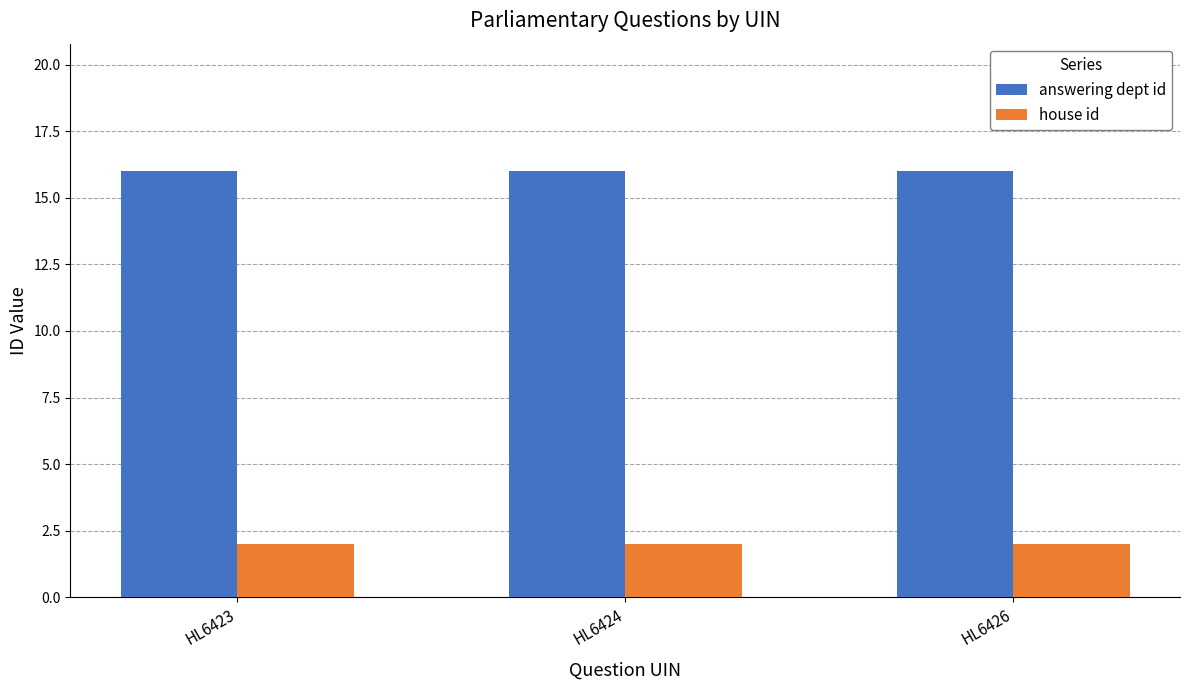

What is the difference between the highest and lowest values at HL6423?

14